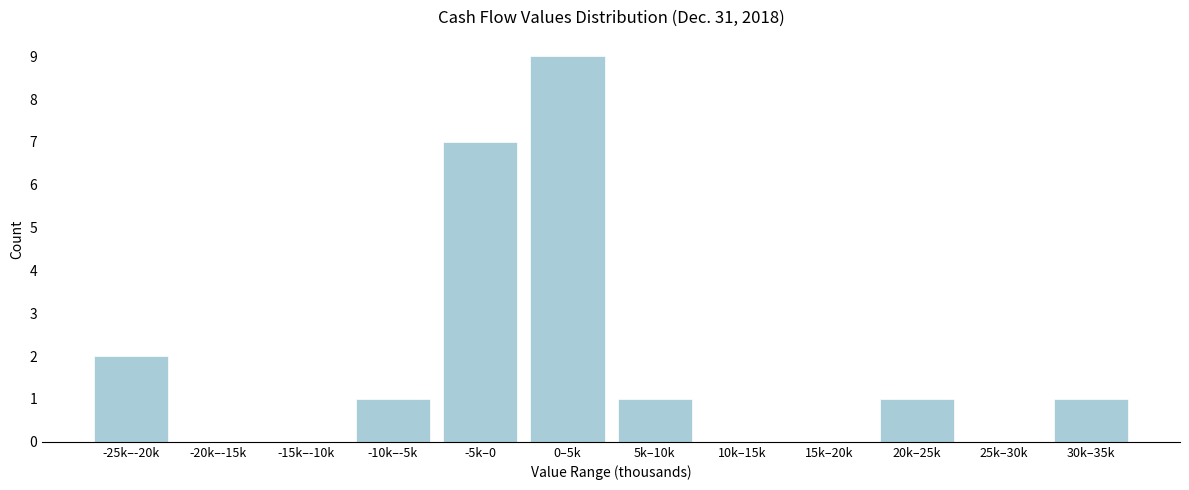

Reading right to left, what are all the values shown in this chart?

30k–35k=1	25k–30k=0	20k–25k=1	15k–20k=0	10k–15k=0	5k–10k=1	0–5k=9	-5k–0=7	-10k–-5k=1	-15k–-10k=0	-20k–-15k=0	-25k–-20k=2